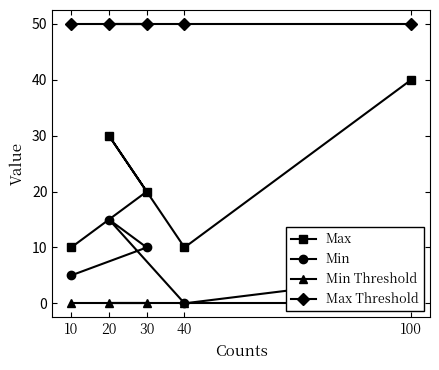

At which category does Max reach its first local peak?

20